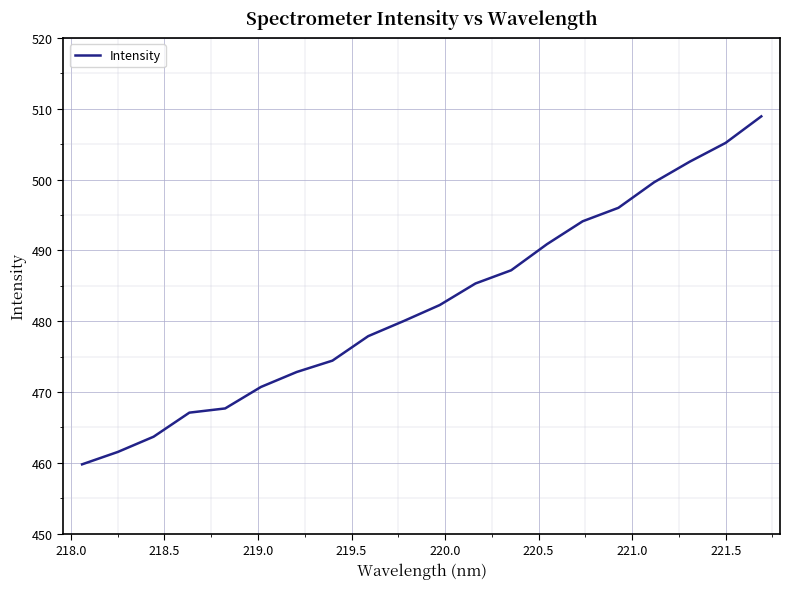

What is the difference between the maximum and minimum values?

49.1